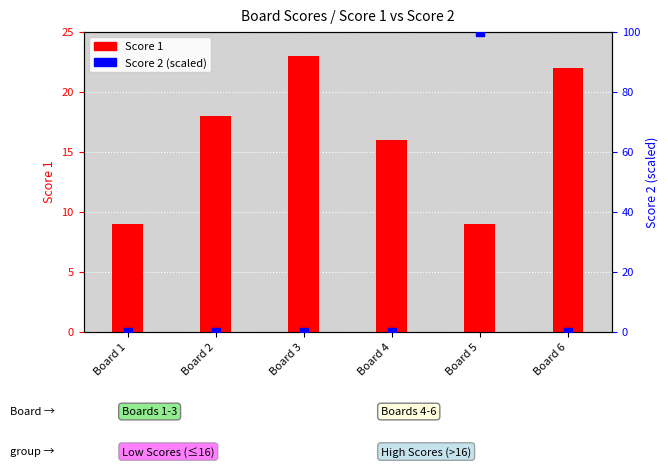

Is the value of Score 2 at Board 2 greater than the value of Score 1 at Board 6?

No